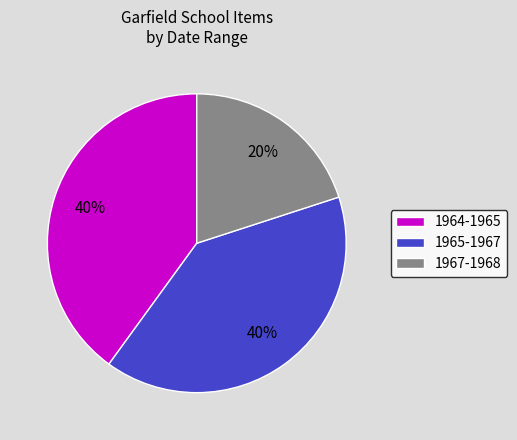

What is the smallest slice in the pie chart?

1967-1968